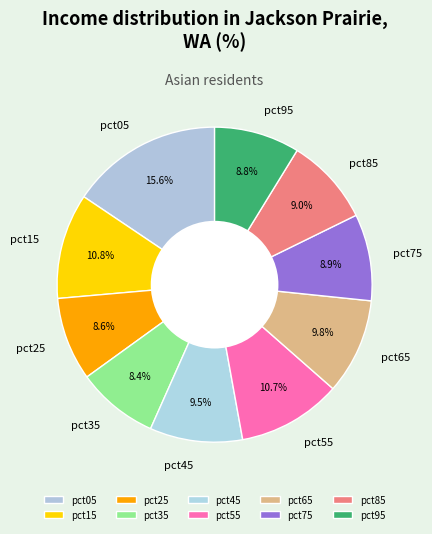

True or false: pct05 accounts for 16% of the total.

True